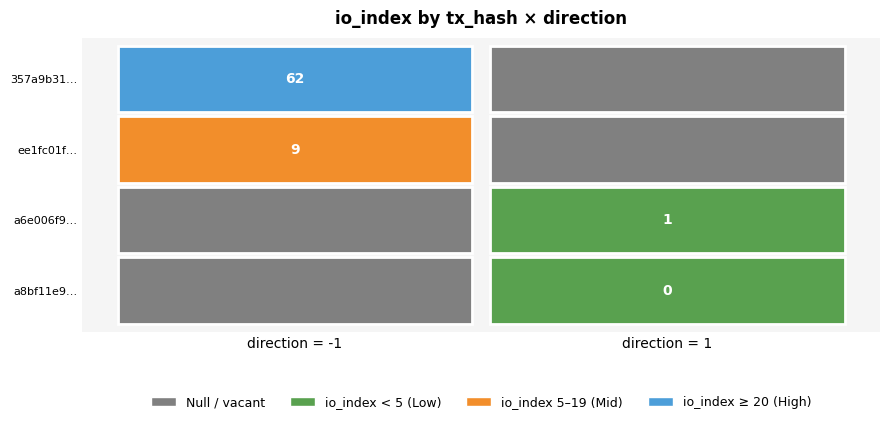

Reading left to right, transcribe all the data shown in this chart.

357a9b310888894d26ec68e606594ed6248bcfa: -1	62
ee1fc01f7d2f243ee5104e2740e9ad6bc745b4a: -1	9
a6e006f950066a74d3b513a4533e3b9ea6ed10c: 1	1
a8bf11e9f0b753a34cdbb9ae8fa6929c351c4cd: 1	0